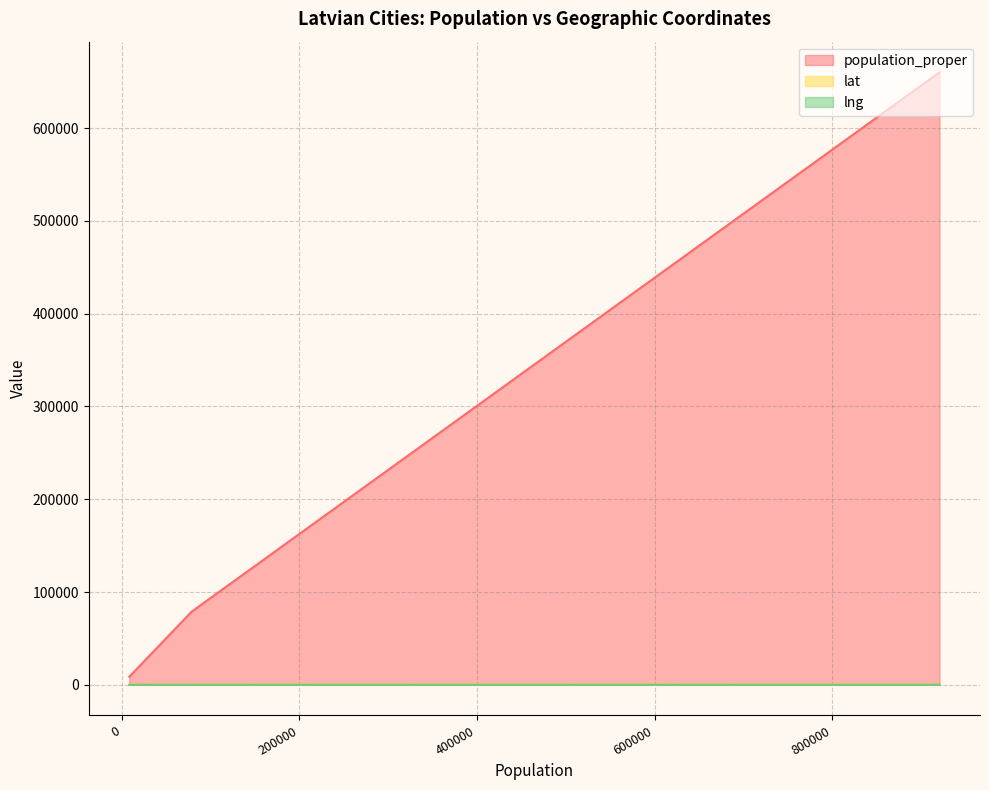

Which series has the largest total across all categories?

population_proper